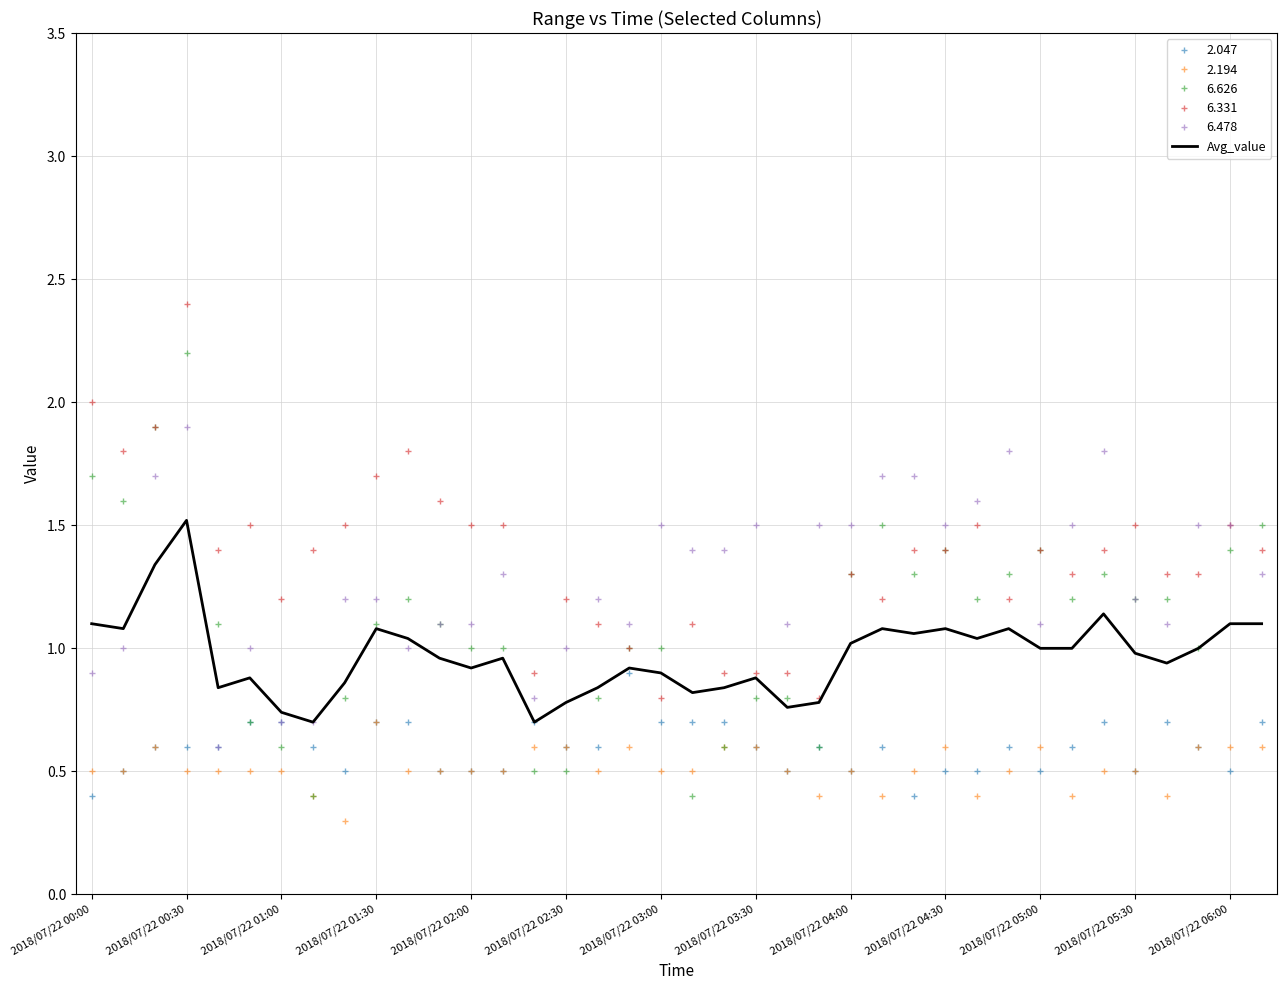

Which series has the largest range (max minus min)?

6.626